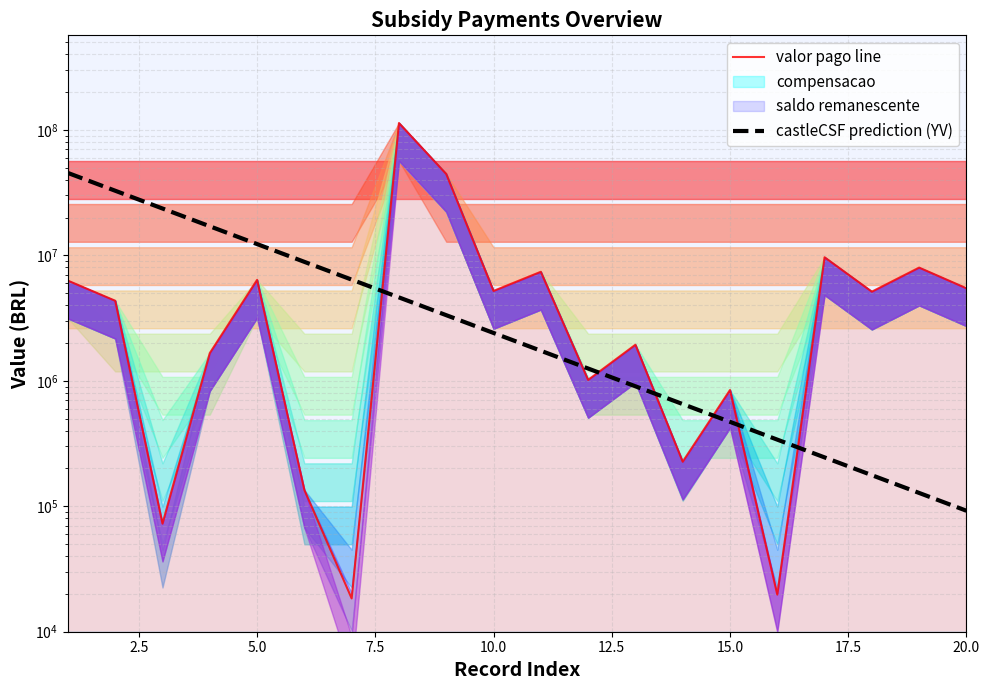

True or false: castleCSF prediction (YV) has a value of 80661.0 at 18.

False